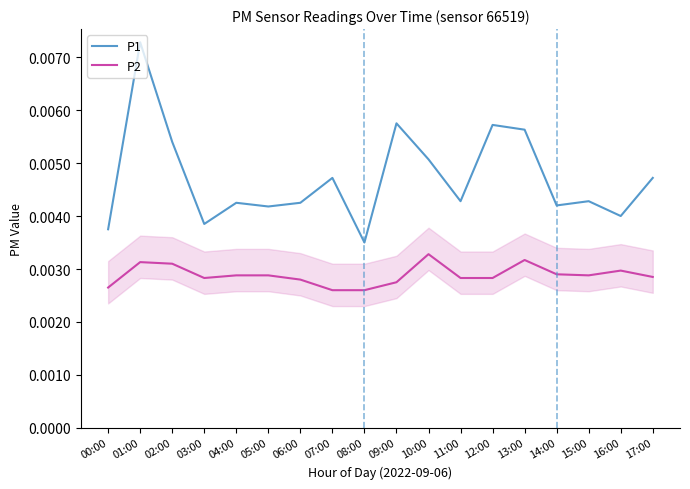

Between 01:00 and 00:00, which is larger?

01:00